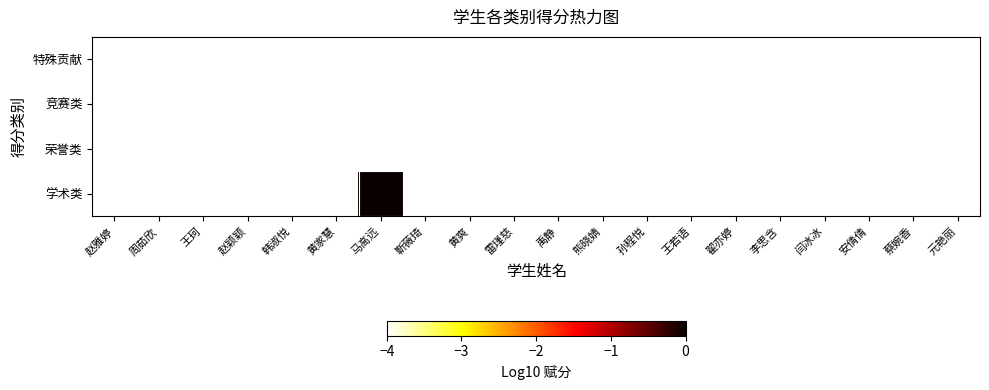

Reading left to right, transcribe all the data shown in this chart.

特殊贡献: 赵雅婷=-4.0	周茹欣=-4.0	王珂=-4.0	赵颖颖=-4.0	韩淑悦=-4.0	黄家慧=-4.0	马高远=-4.0	靳薇琦=-4.0	黄爽=-4.0	雷瑾慈=-4.0	禹静=-4.0	熊晓婧=-4.0	孙程悦=-4.0	王若语=-4.0	翟亦婷=-4.0	李思含=-4.0	闫冰冰=-4.0	安倩倩=-4.0	蔡婉香=-4.0	元艳丽=-4.0
竞赛类: 赵雅婷=-4.0	周茹欣=-4.0	王珂=-4.0	赵颖颖=-4.0	韩淑悦=-4.0	黄家慧=-4.0	马高远=-4.0	靳薇琦=-4.0	黄爽=-4.0	雷瑾慈=-4.0	禹静=-4.0	熊晓婧=-4.0	孙程悦=-4.0	王若语=-4.0	翟亦婷=-4.0	李思含=-4.0	闫冰冰=-4.0	安倩倩=-4.0	蔡婉香=-4.0	元艳丽=-4.0
荣誉类: 赵雅婷=-4.0	周茹欣=-4.0	王珂=-4.0	赵颖颖=-4.0	韩淑悦=-4.0	黄家慧=-4.0	马高远=-4.0	靳薇琦=-4.0	黄爽=-4.0	雷瑾慈=-4.0	禹静=-4.0	熊晓婧=-4.0	孙程悦=-4.0	王若语=-4.0	翟亦婷=-4.0	李思含=-4.0	闫冰冰=-4.0	安倩倩=-4.0	蔡婉香=-4.0	元艳丽=-4.0
学术类: 赵雅婷=-4.0	周茹欣=-4.0	王珂=-4.0	赵颖颖=-4.0	韩淑悦=-4.0	黄家慧=-4.0	马高远=0.0	靳薇琦=-4.0	黄爽=-4.0	雷瑾慈=-4.0	禹静=-4.0	熊晓婧=-4.0	孙程悦=-4.0	王若语=-4.0	翟亦婷=-4.0	李思含=-4.0	闫冰冰=-4.0	安倩倩=-4.0	蔡婉香=-4.0	元艳丽=-4.0